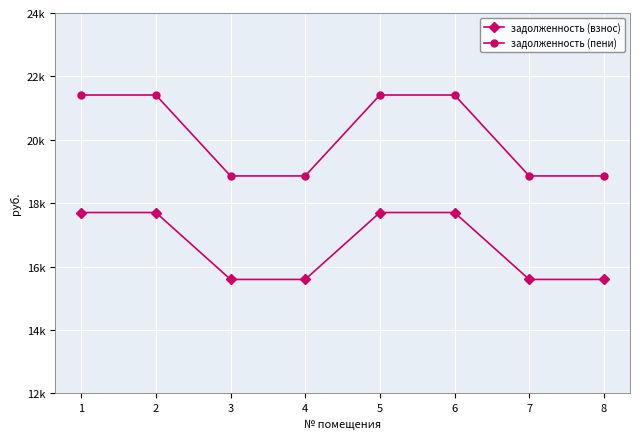

Which series has the largest total across all categories?

задолженность (пени)